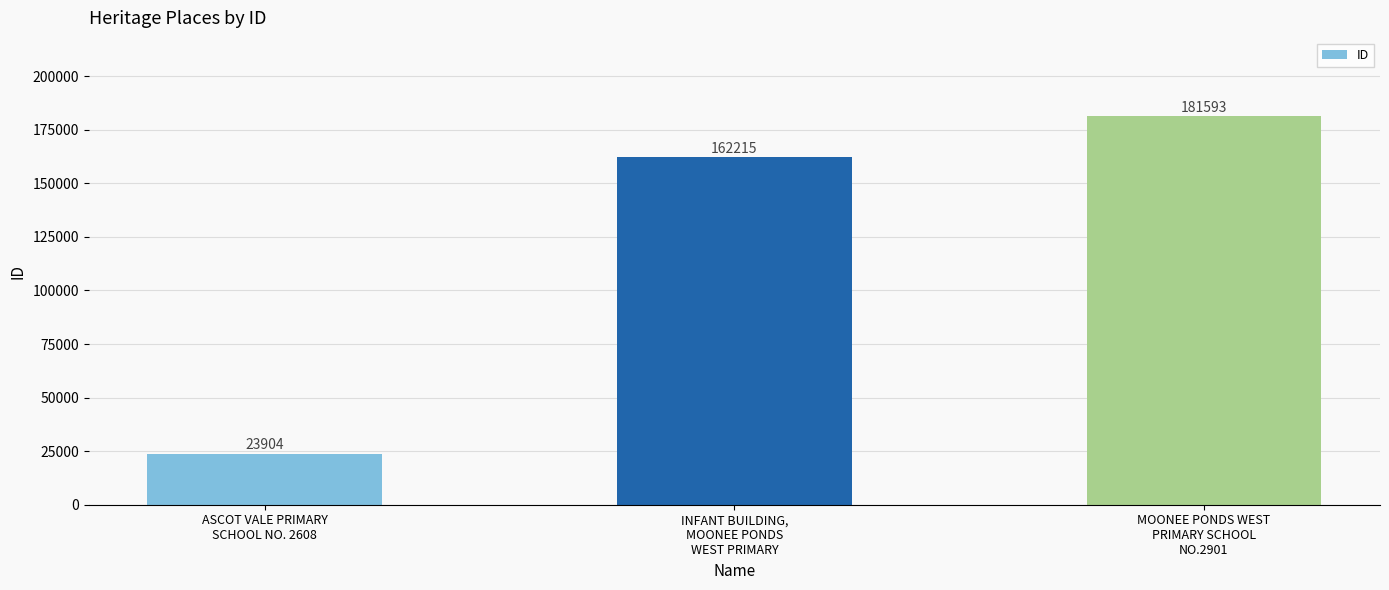

What position from the left is MOONEE PONDS WEST
PRIMARY SCHOOL
NO.2901?

3